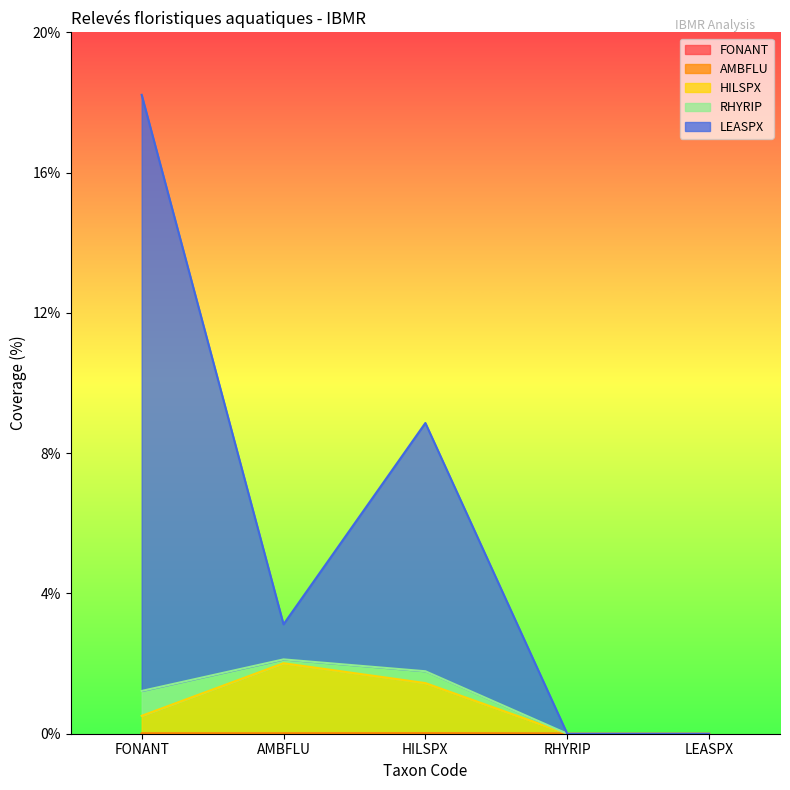

At which category is the sum across all series the highest?

FONANT